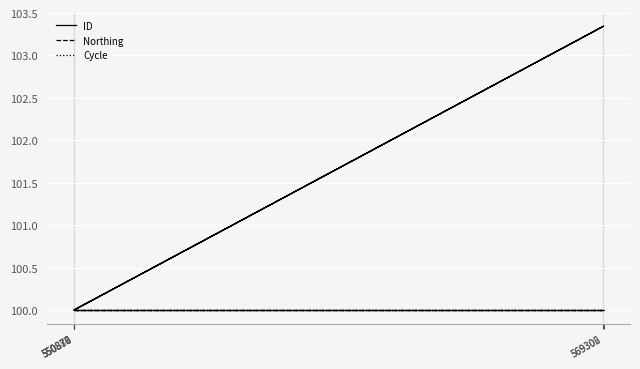

Is it true that Northing equals 100.0 at 569302?

True